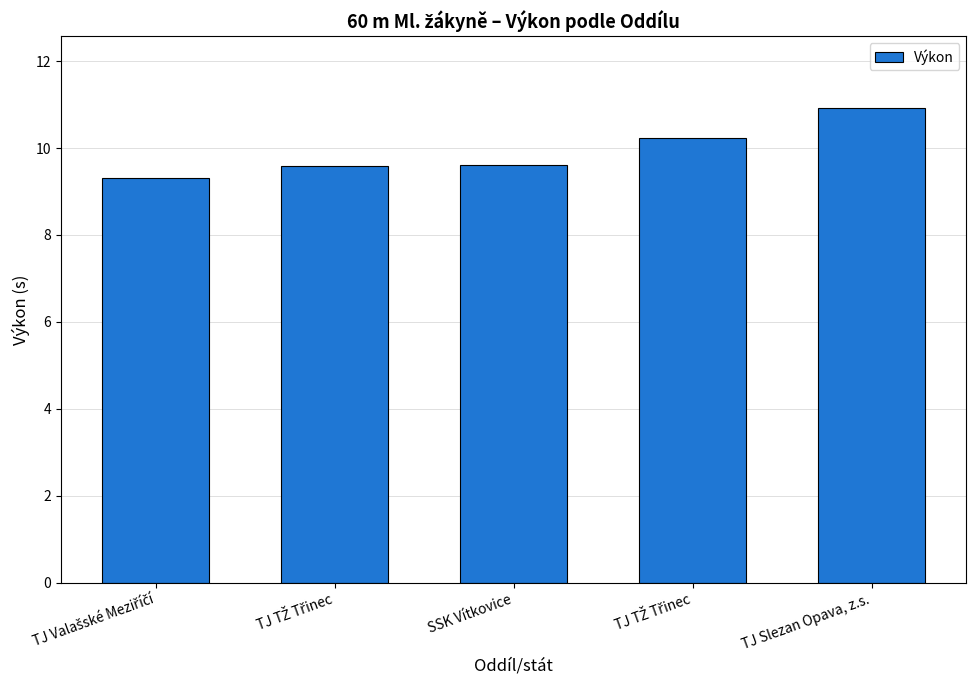

The chart shows a value of 9.6 at SSK Vítkovice. True or false?

True